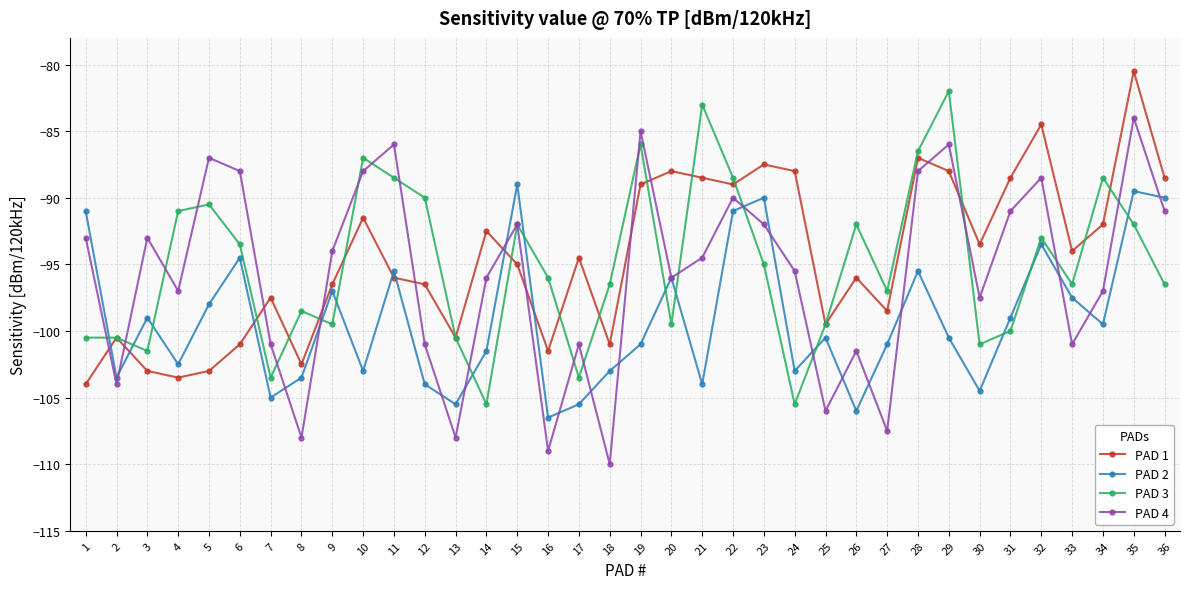

How many data points in PAD 3 are above -96?

17